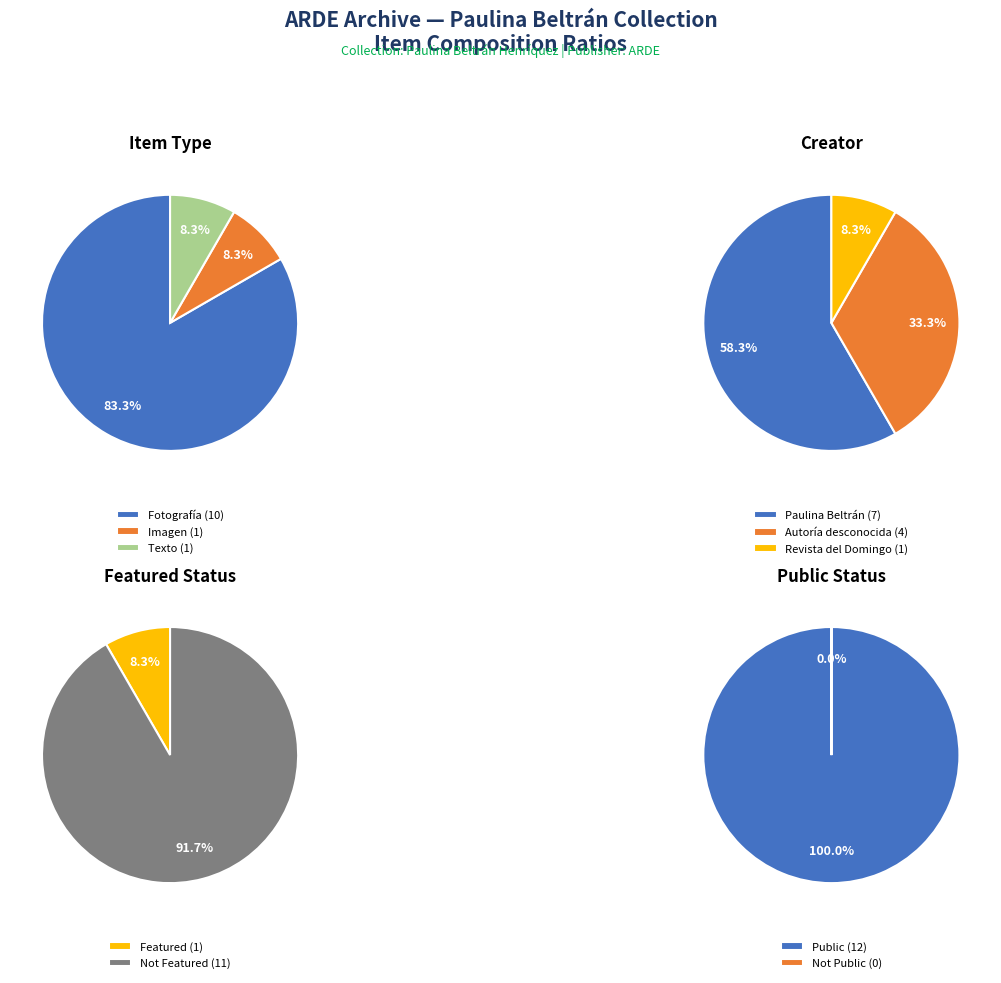

To the nearest percent, what is the difference between the largest and smallest slice percentages?

100%